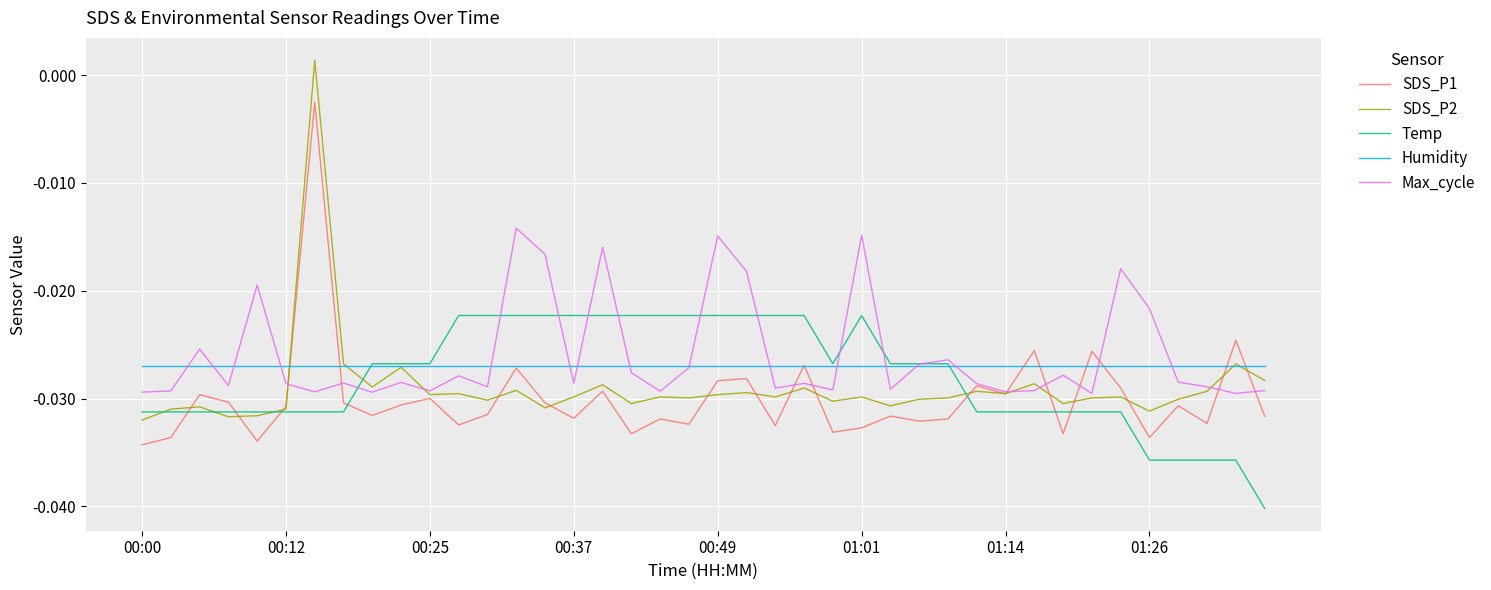

List the series in order of their peak value, highest first.

SDS_P2, SDS_P1, Max_cycle, Temp, Humidity